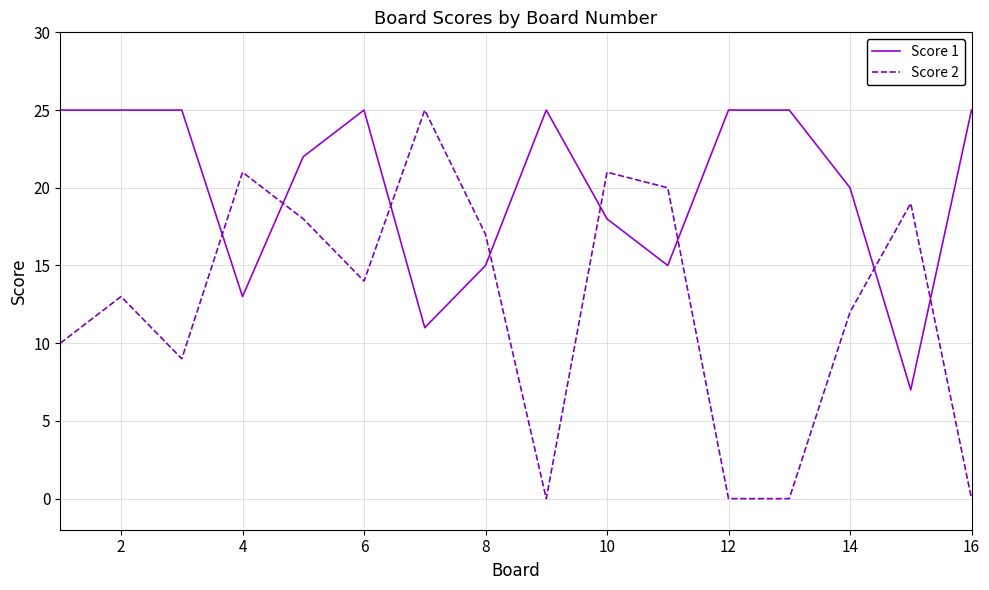

Which series has the largest total across all categories?

Score 1